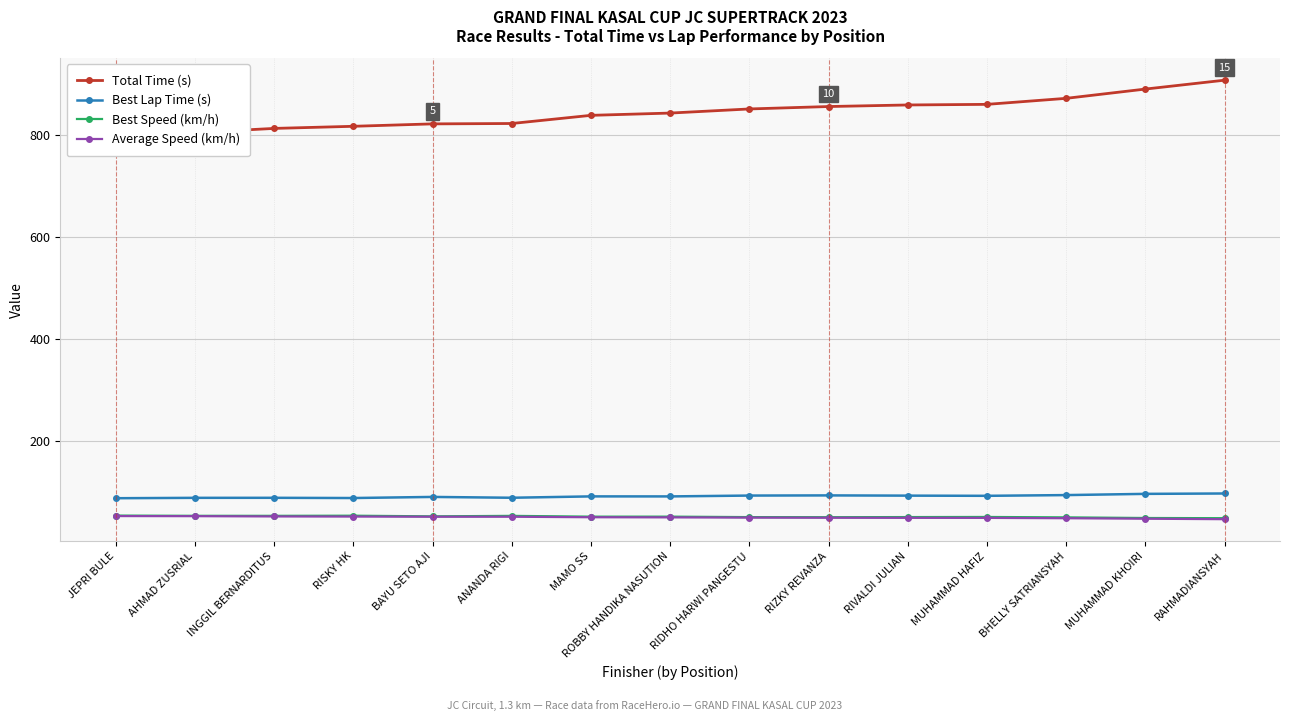

True or false: Average Speed (km/h) and Total Time (s) cross at least once.

False